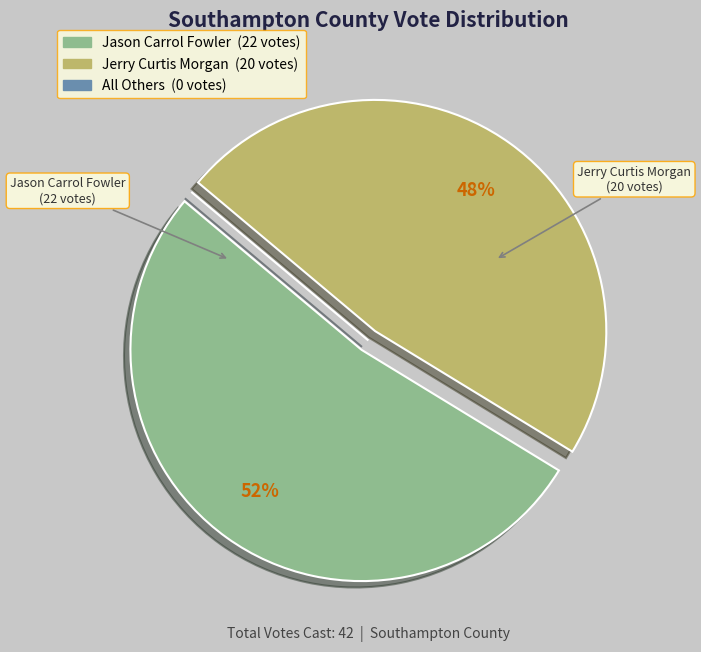

Which category accounts for the majority?

Jason Carrol Fowler